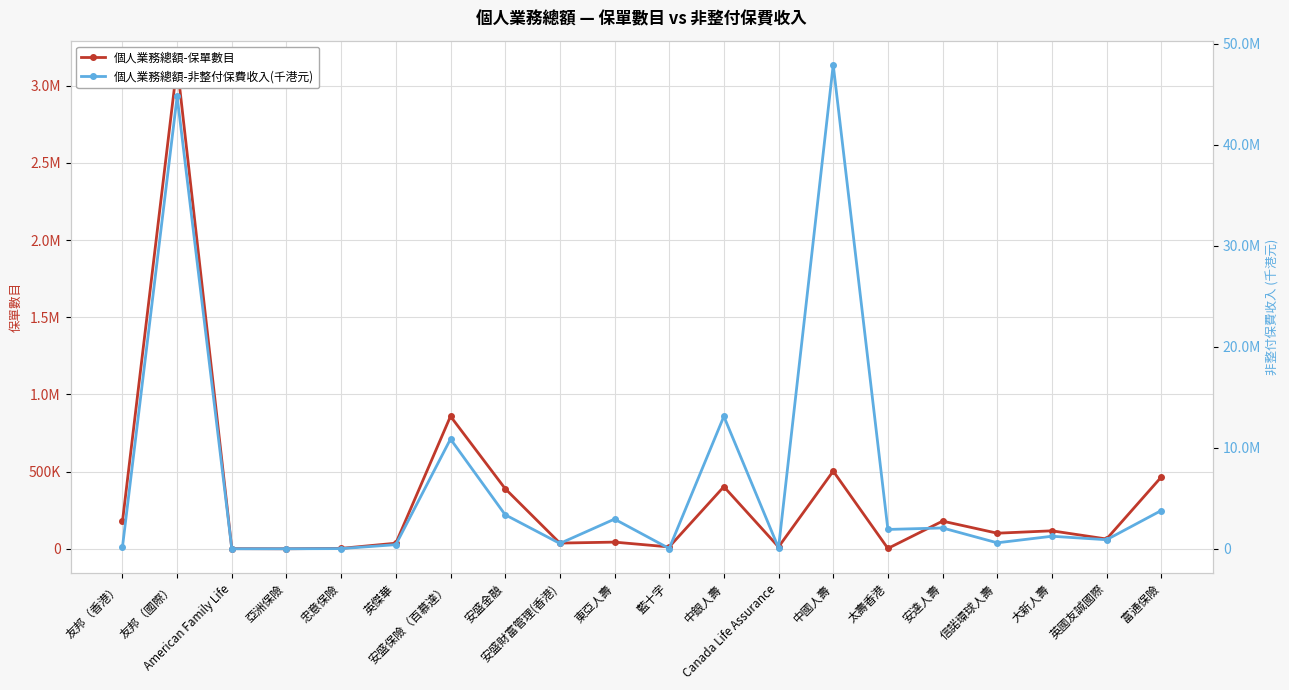

What is the difference between the second highest and second lowest values in the 個人業務總額-保單數目 series?

857688